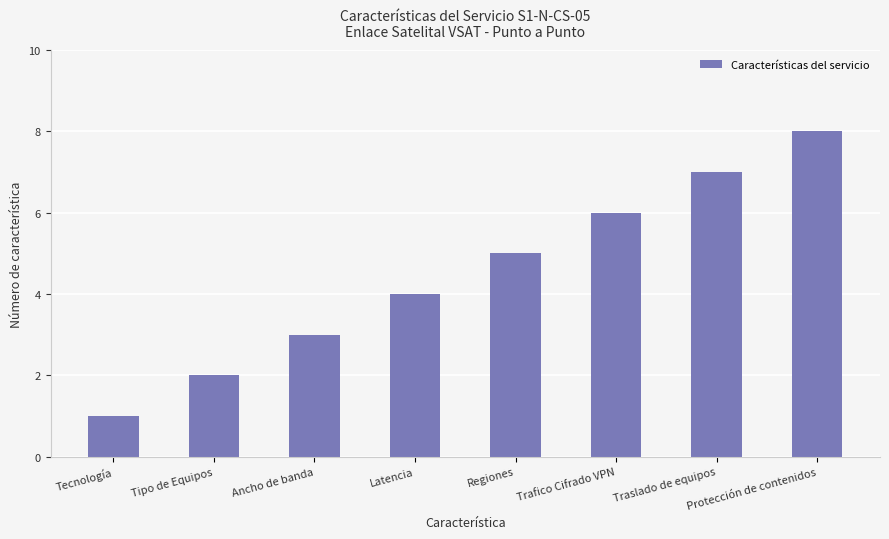

Rank the categories by value from lowest to highest.

Tecnología, Tipo de Equipos, Ancho de banda, Latencia, Regiones, Trafico Cifrado VPN, Traslado de equipos, Protección de contenidos